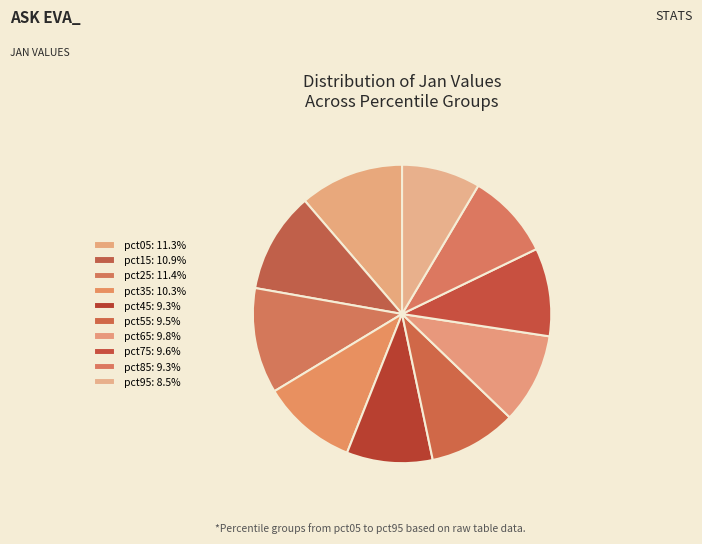

How many segments does this pie chart have?

10